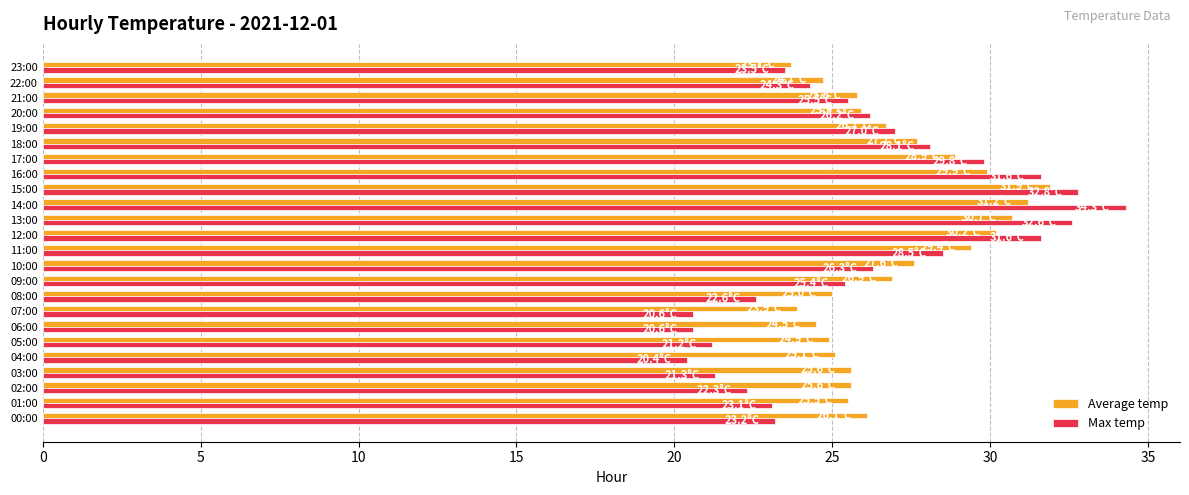

What is the maximum value shown in the chart?

34.3